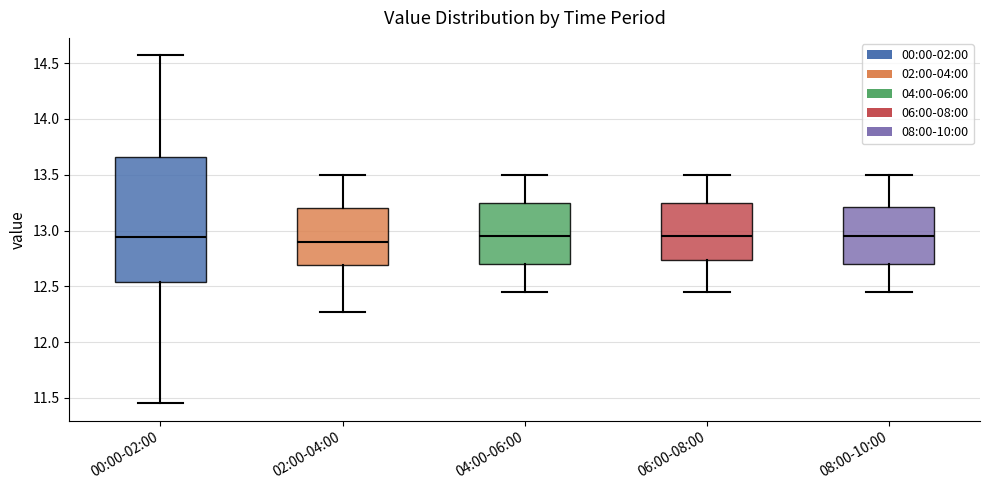

Comparing the boxes themselves (not the whiskers), which one is the tallest?

00:00-02:00